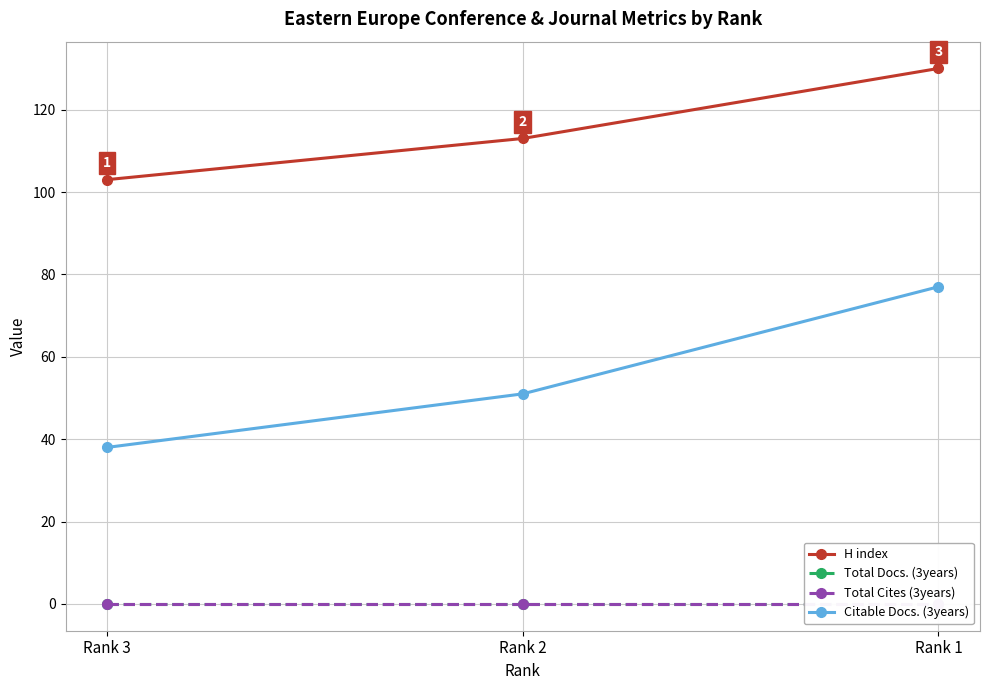

What is the difference between the highest and lowest values at Rank 2?

113